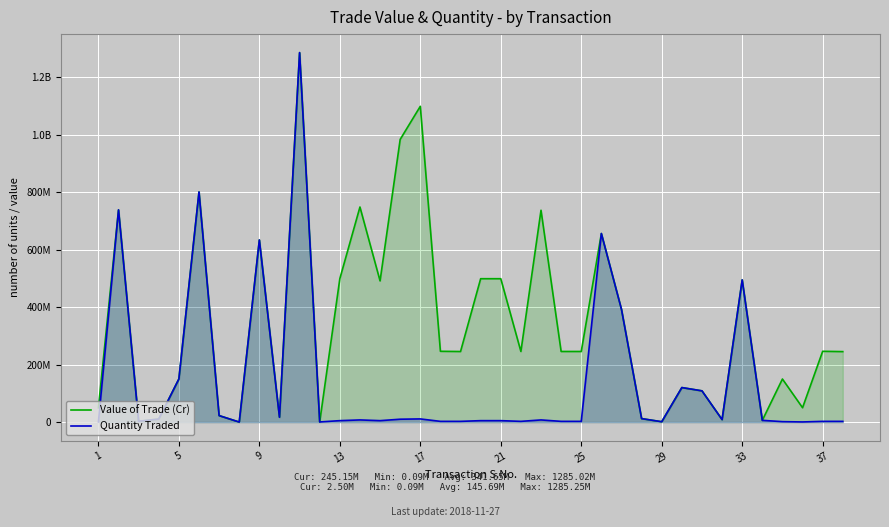

What are all the series names shown in the legend?

Value of Trade (Cr), Quantity Traded